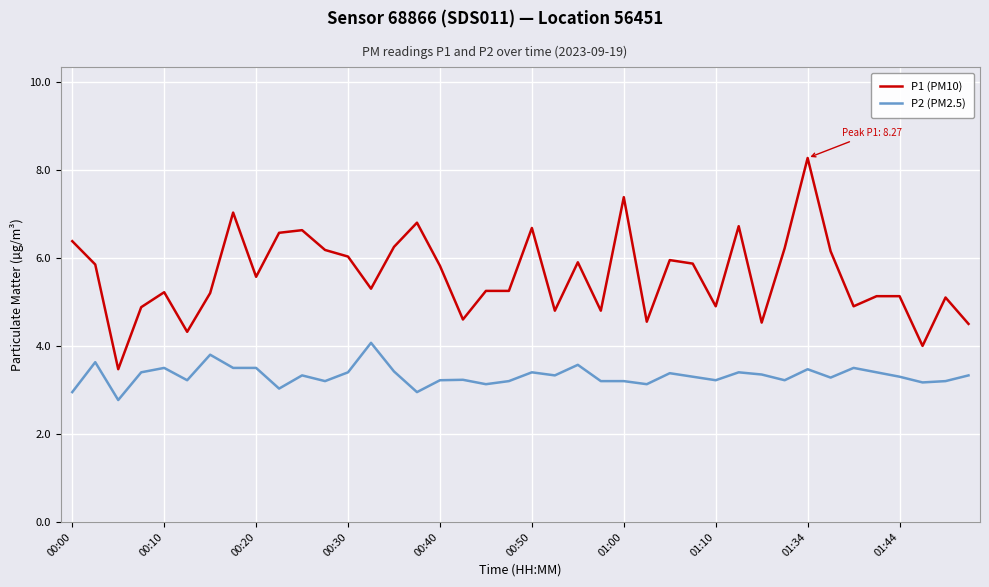

What are all the series names shown in the legend?

P1 (PM10), P2 (PM2.5)